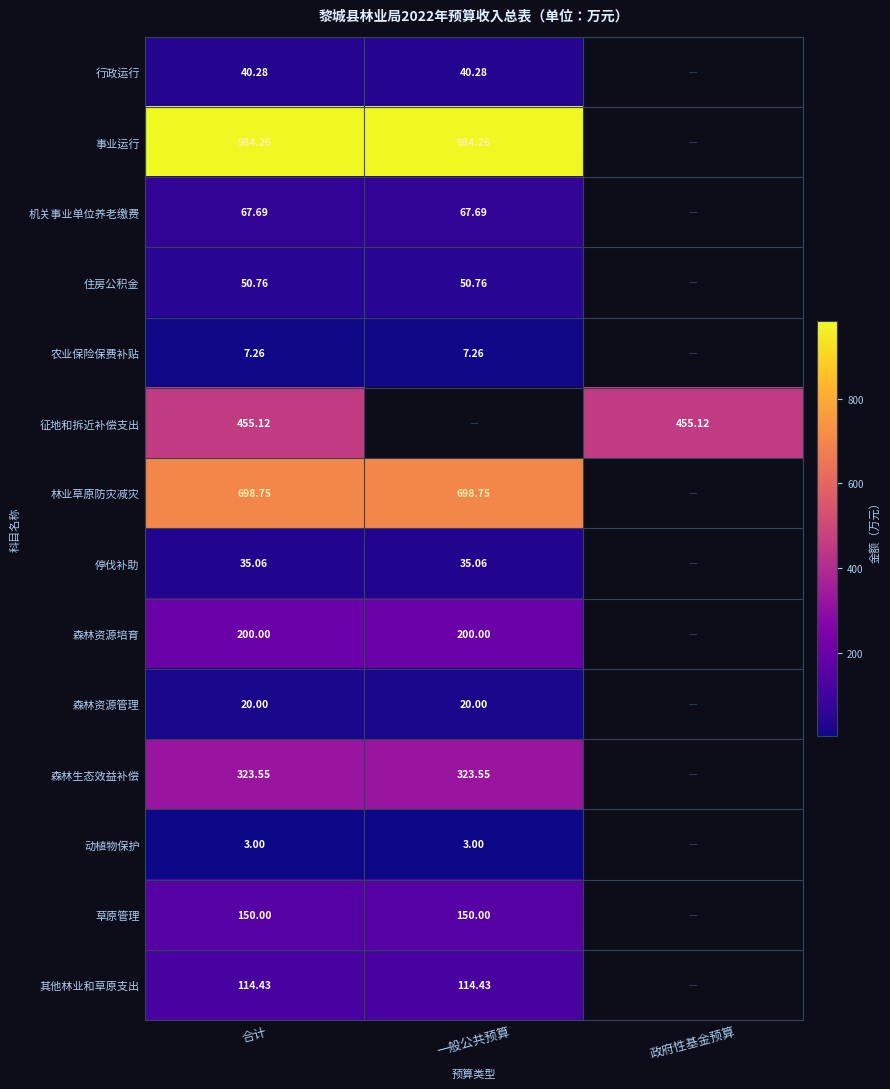

At which category is the sum across all series the highest?

合计